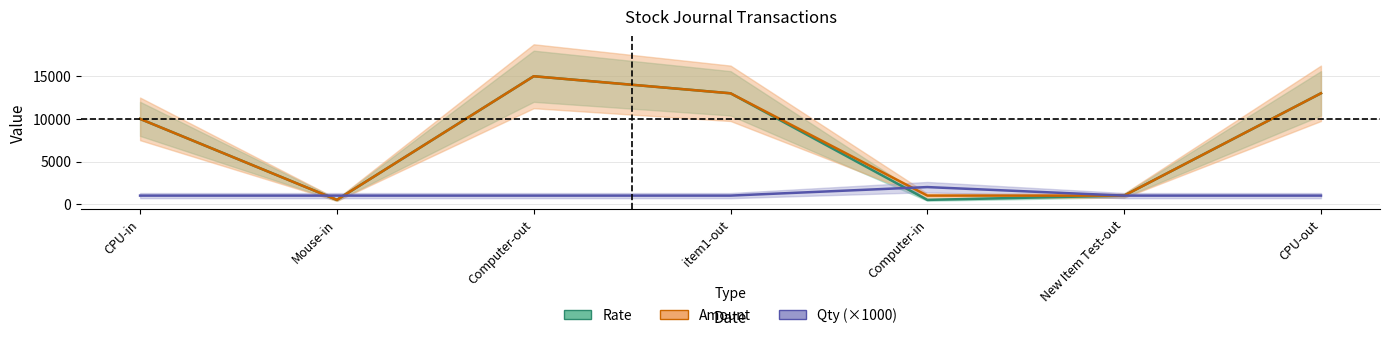

What is the label of the 5th point from the right?

Computer-out